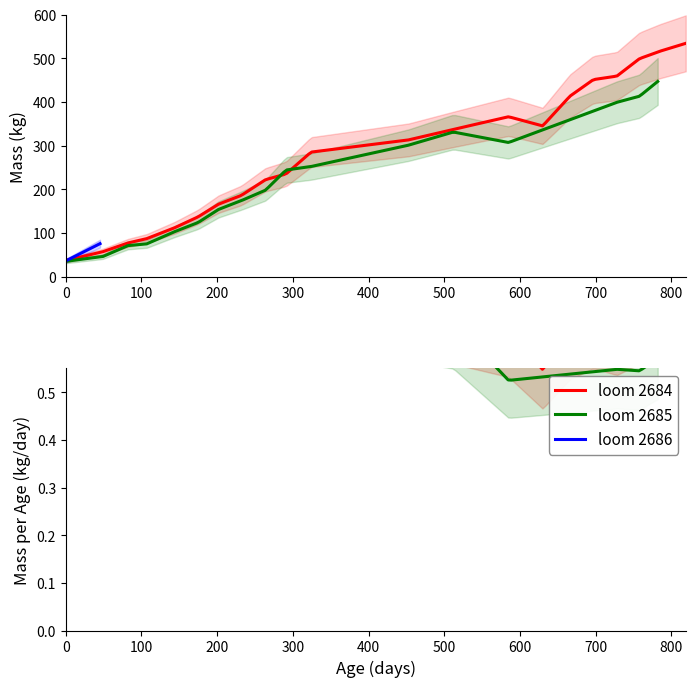

Is it true that loom 2684 mass equals 777 at 20?

False